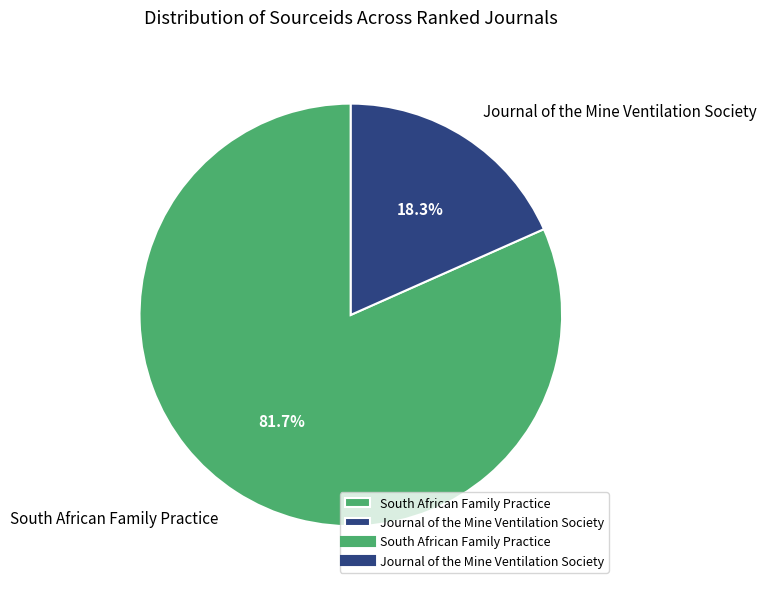

Is there a majority slice in this chart?

Yes